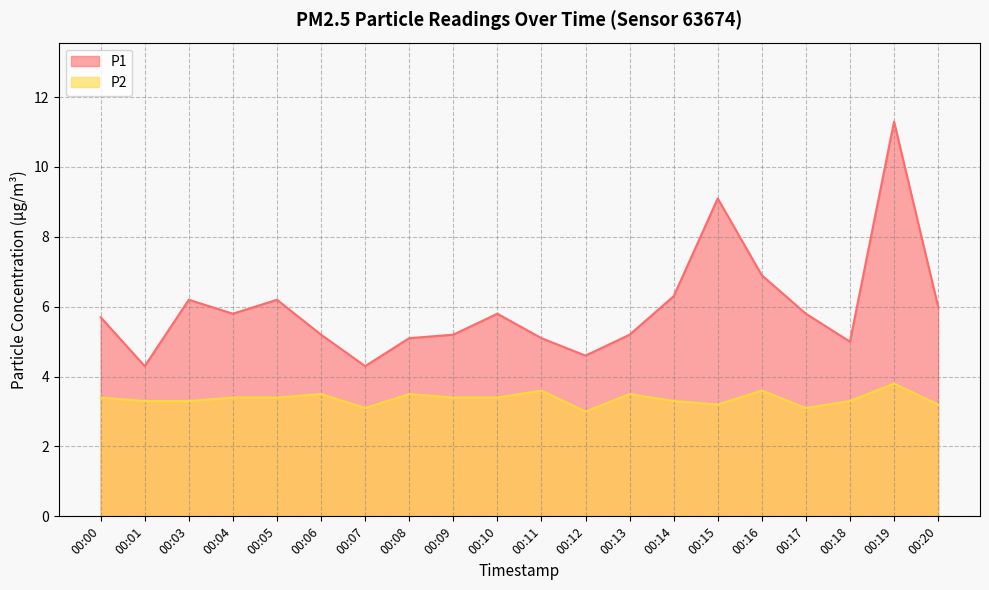

What is the spread (max minus min) of values at 00:20?

2.8